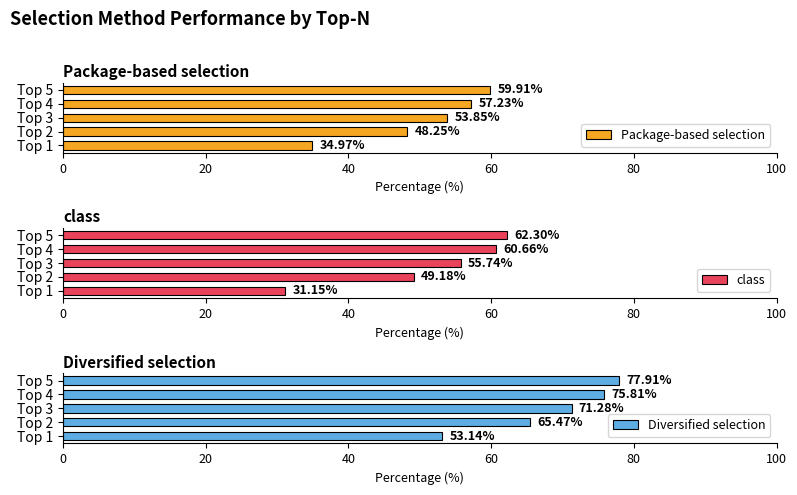

Rank the categories by Package-based selection value from highest to lowest.

Top 5, Top 4, Top 3, Top 2, Top 1